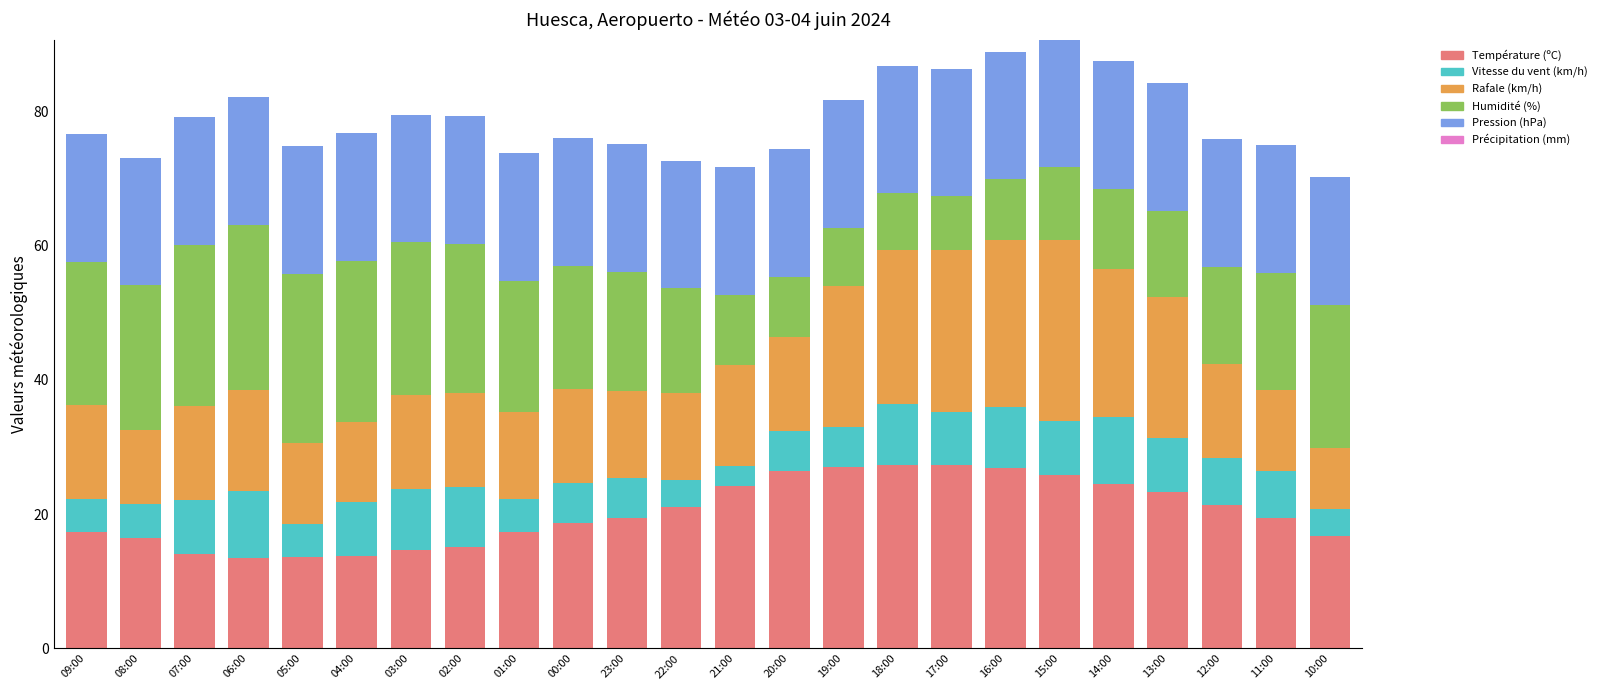

What is the lowest value of the Température (ºC) series?

13.5